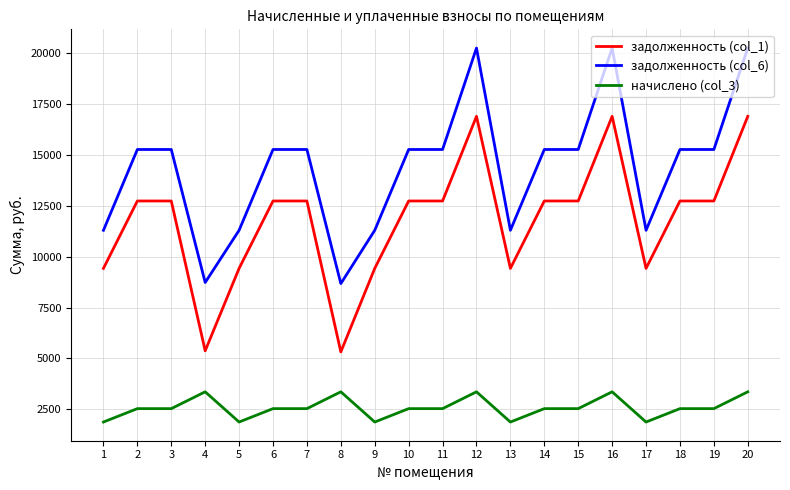

What is the lowest value of the задолженность (col_1) series?

5319.6